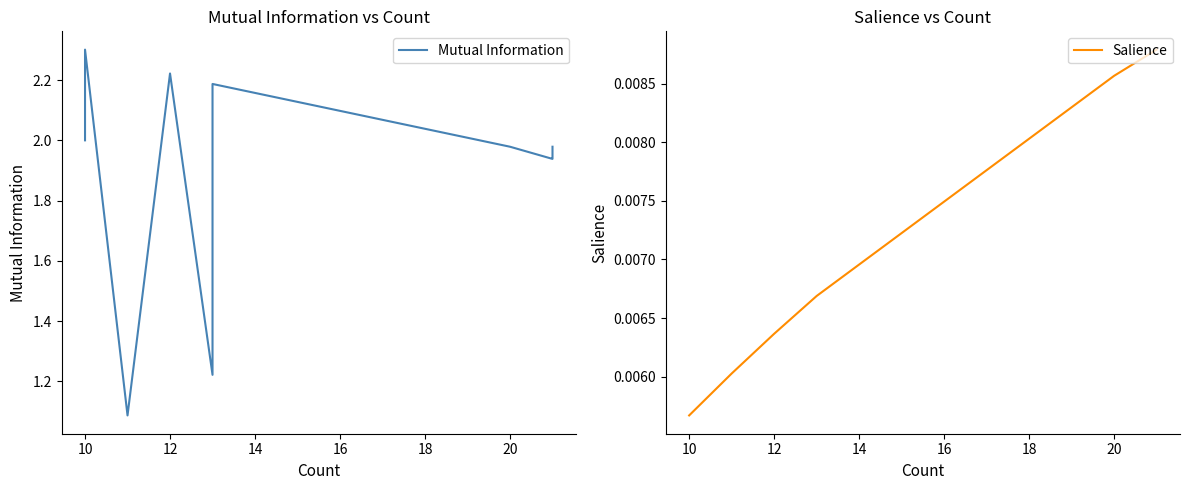

What is the sum of all Mutual Information values?

39.2